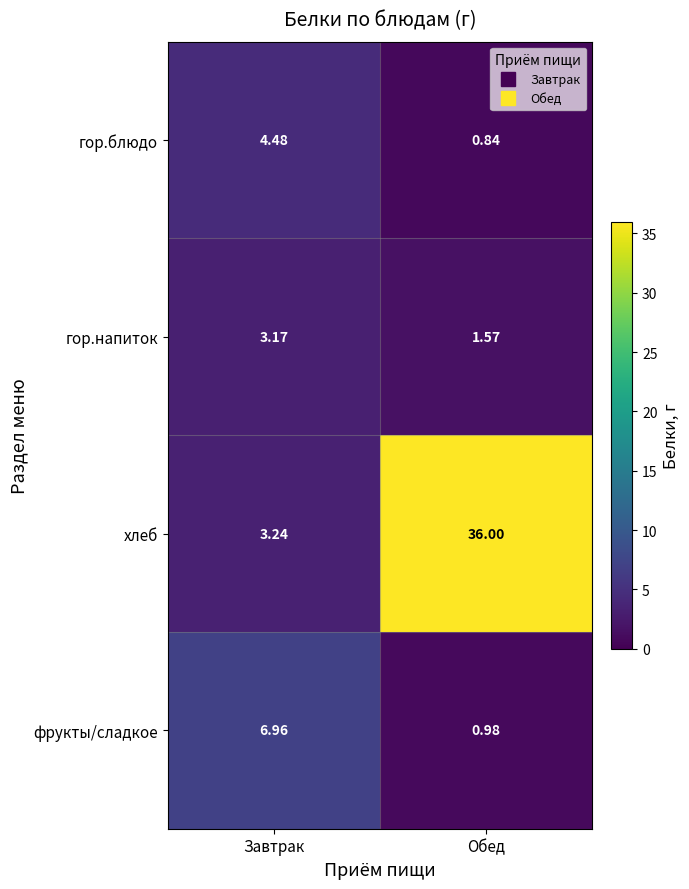

How many series are shown in this chart?

4